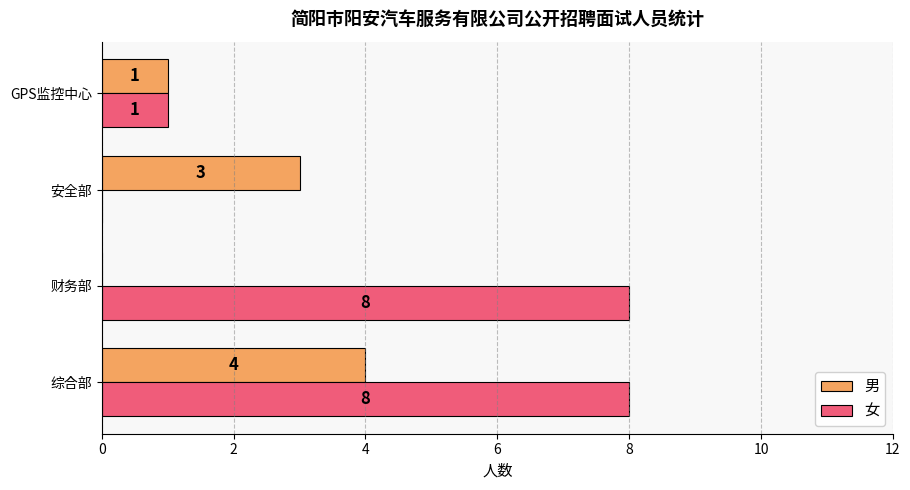

Which series changed the most between 综合部 and 财务部?

男